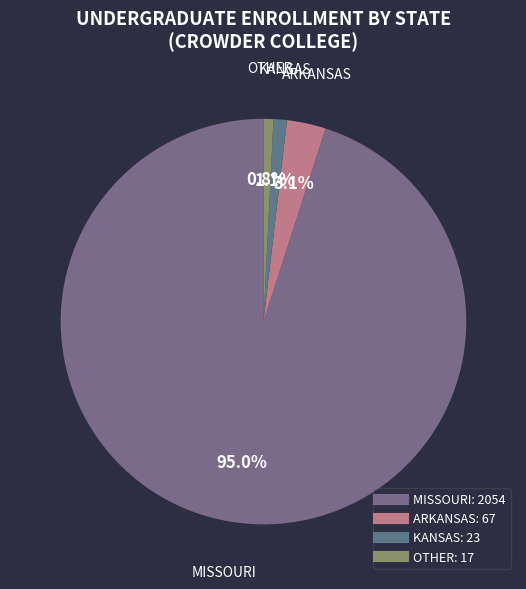

Which category has the biggest portion of the pie?

MISSOURI